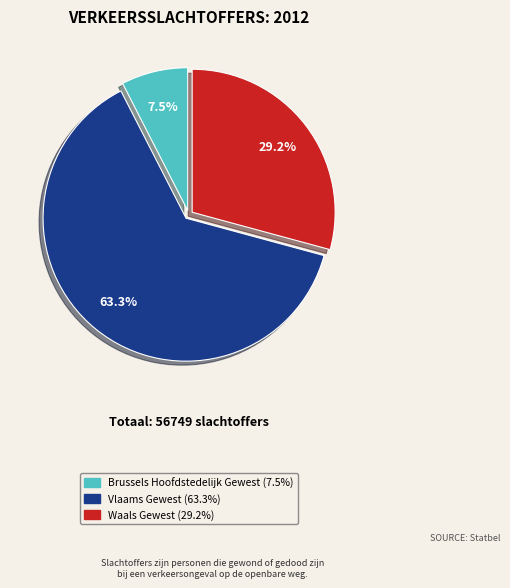

How much of the chart is everything except Waals Gewest?

70.8%